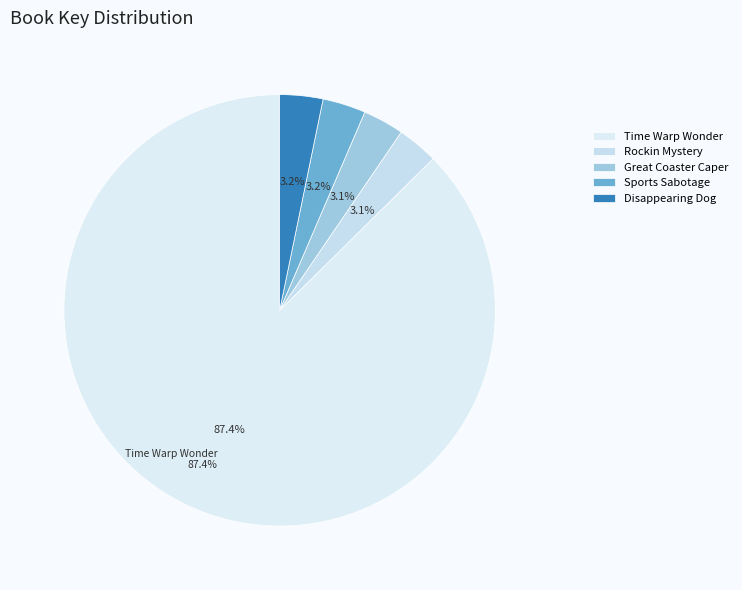

Combined, what portion of the pie is Rockin Mystery and Great Coaster Caper?

6.1%